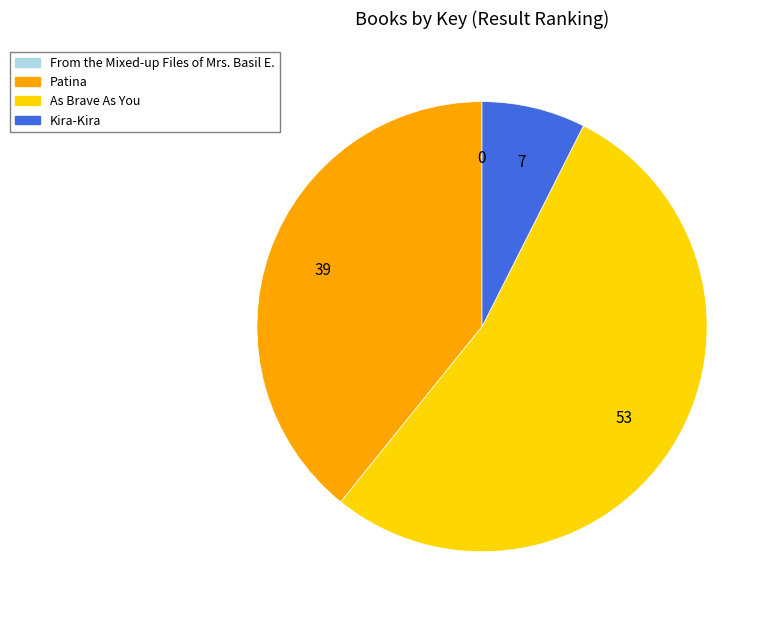

Does any single category account for the majority?

Yes